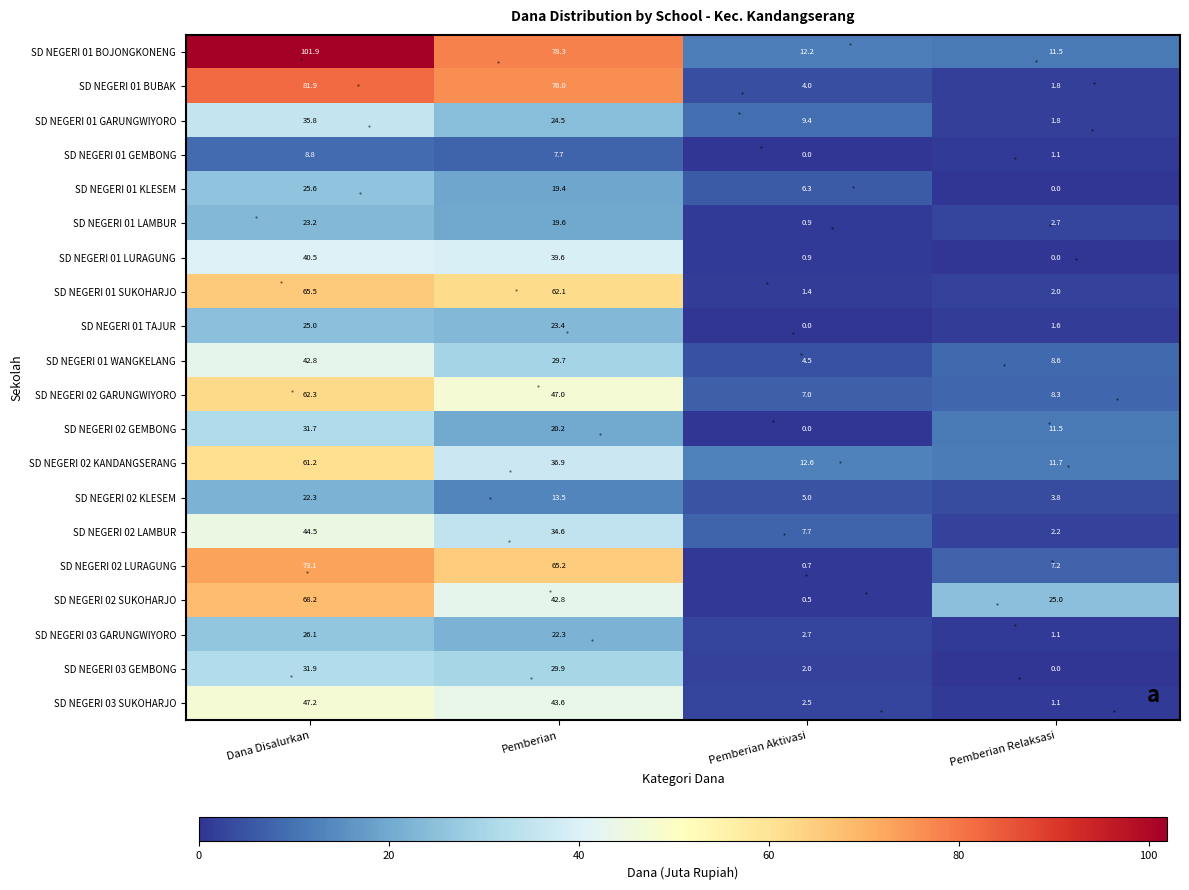

Is it true that SD NEGERI 01 BOJONGKONENG equals 131.5 at Pemberian?

False